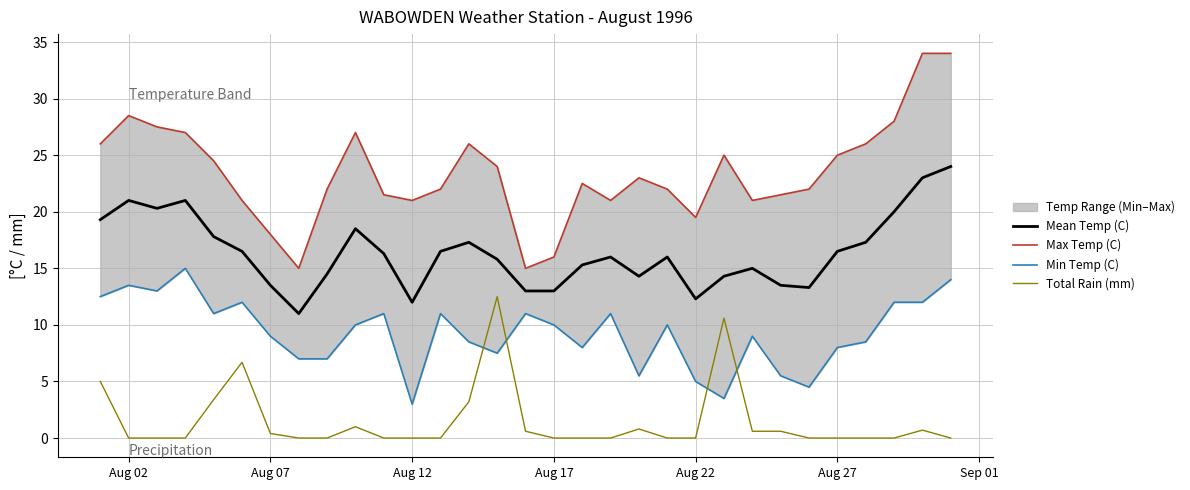

How many lines are shown in the chart?

4